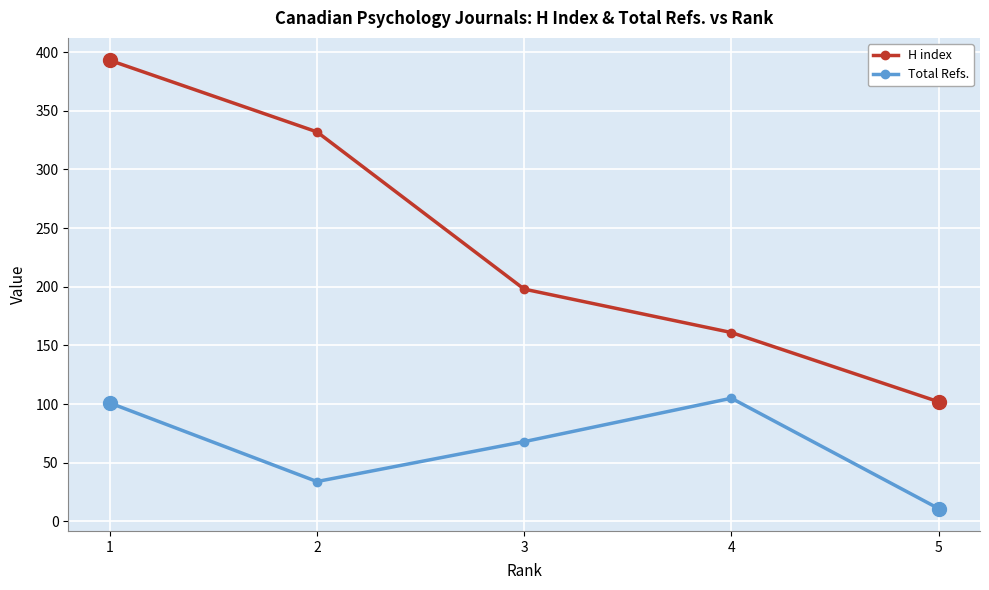

Reading left to right, transcribe all the data shown in this chart.

H index: 393	332	198	161	102
Total Refs.: 101	34	68	105	11